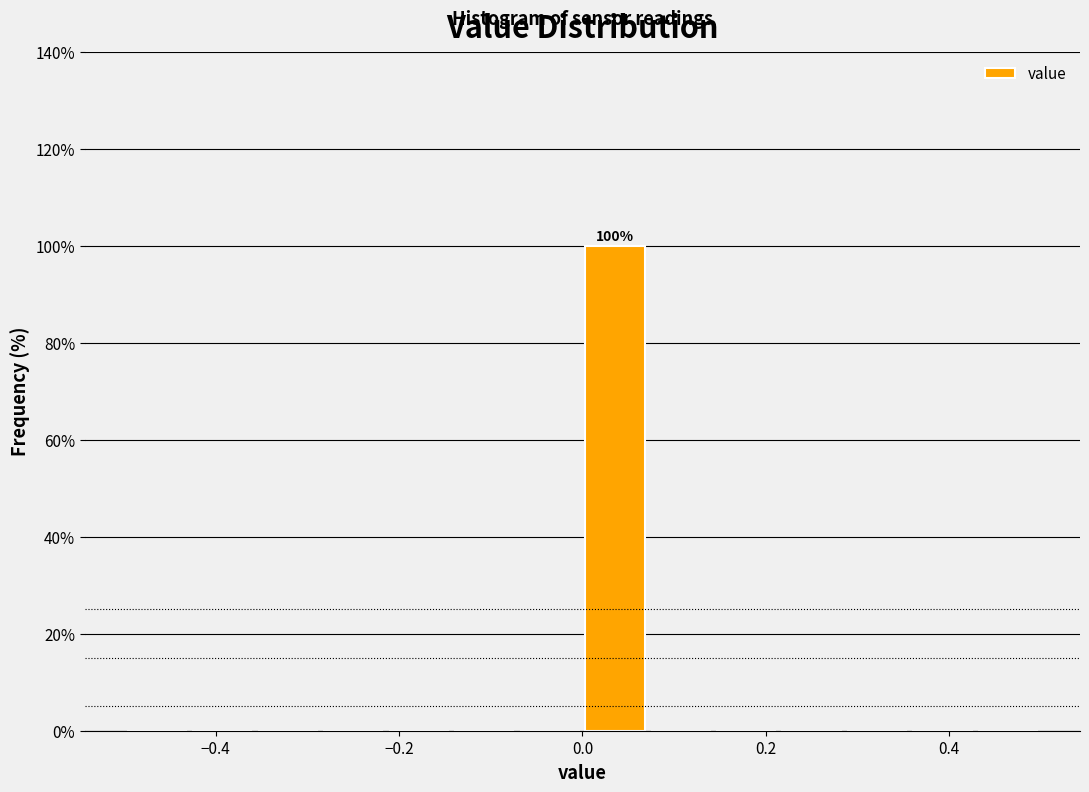

Around what value on the x-axis is the tallest bar? Give the approximate position of its centre, as read against the axis.

0.04